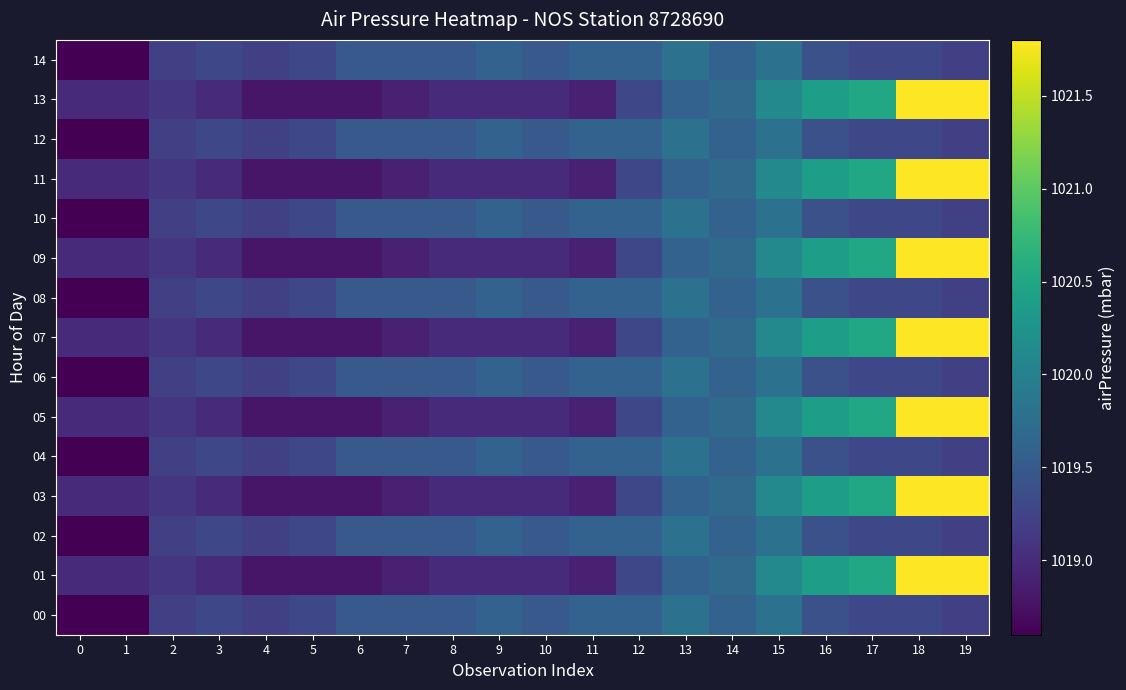

What is the smallest value displayed?

1018.6